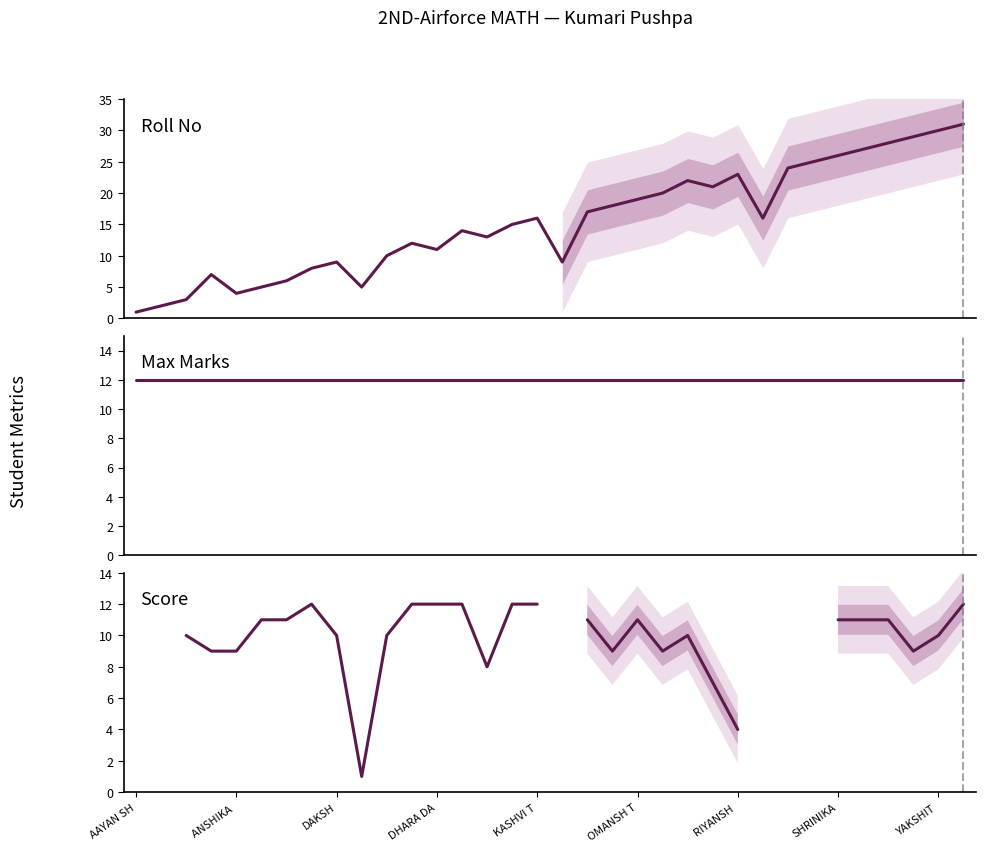

What is the average value of the Max Marks series?

12.0